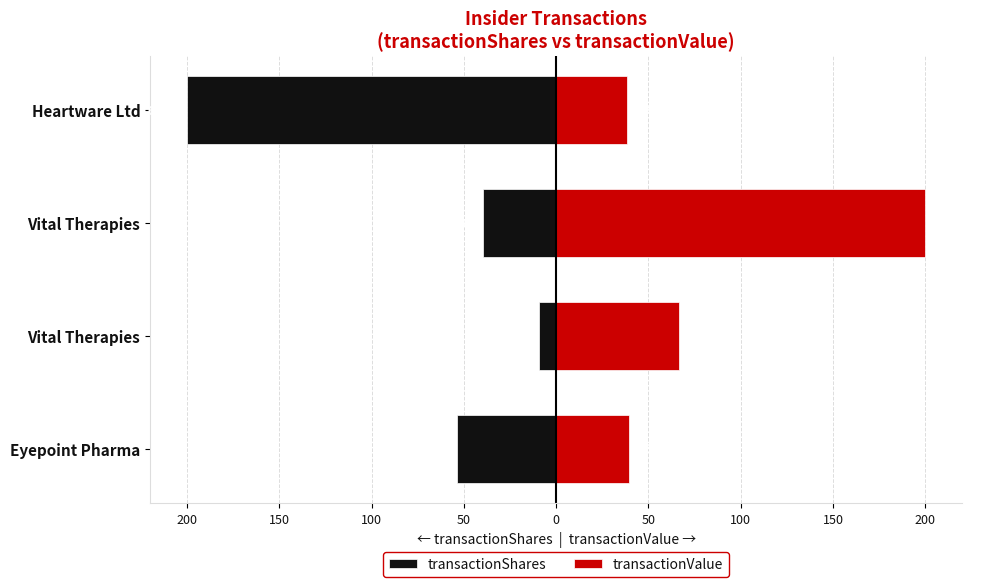

How many data points in transactionShares are above -39?

1